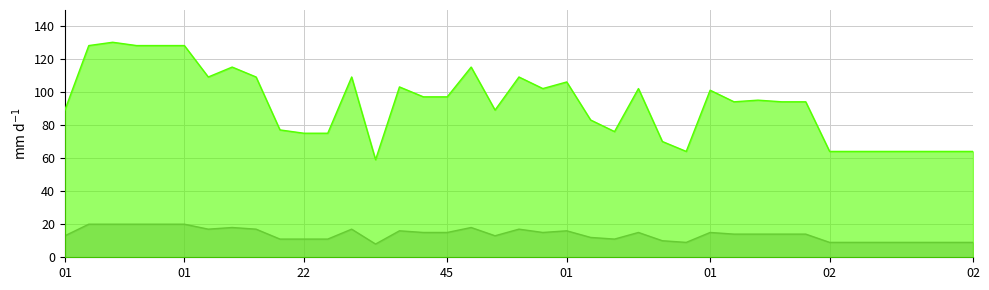

How many lines are shown in the chart?

2